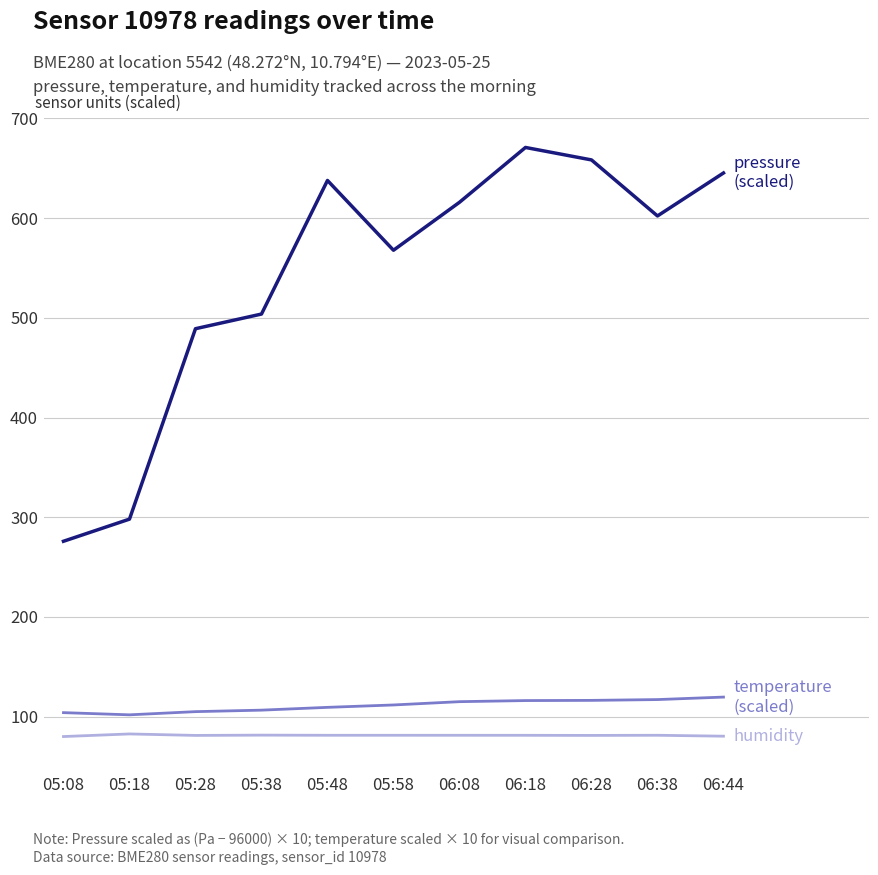

What is the total value across all series at 05:38?

691.7